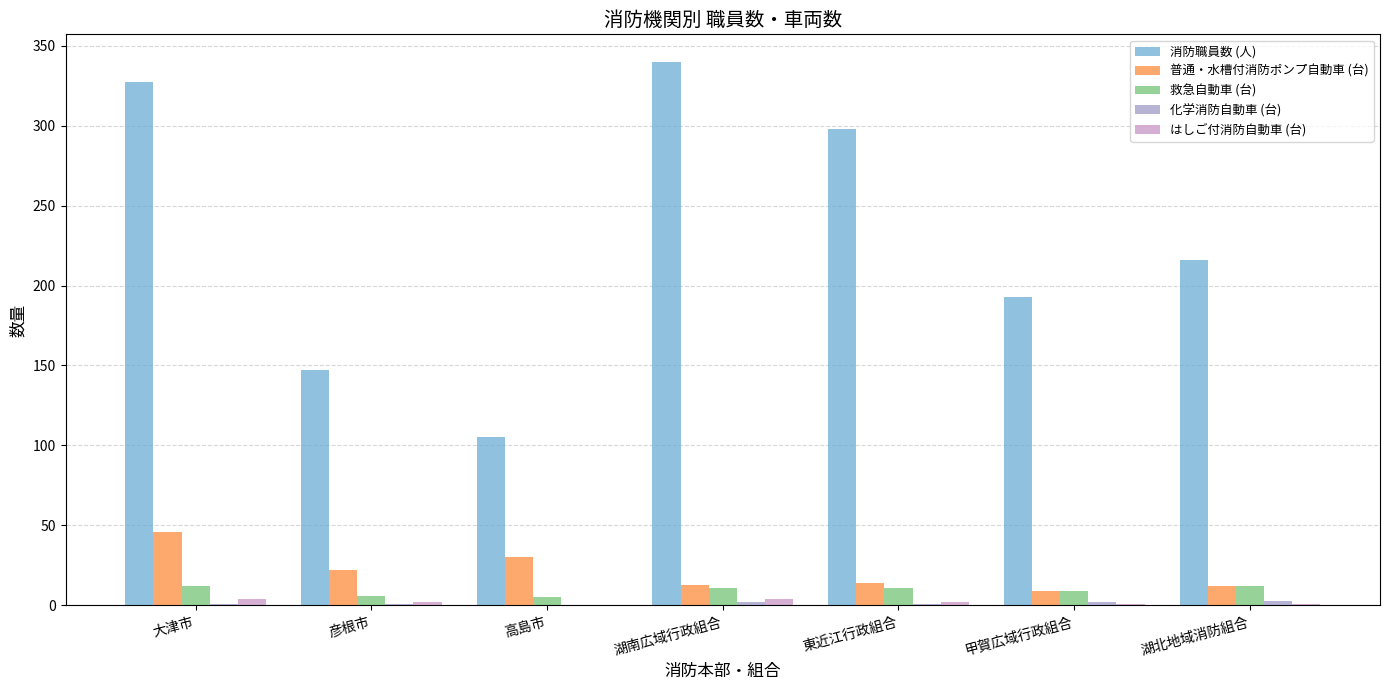

How many distinct data groups are displayed?

5